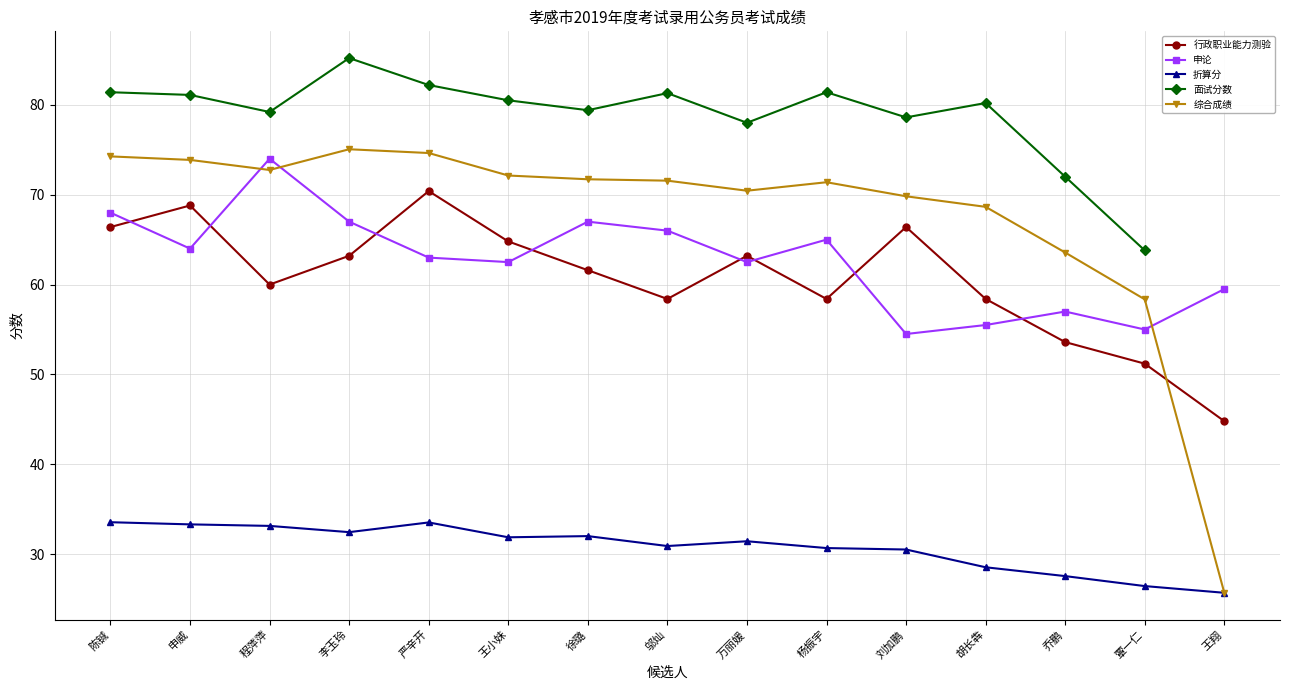

What is the maximum value for 折算分?

33.6